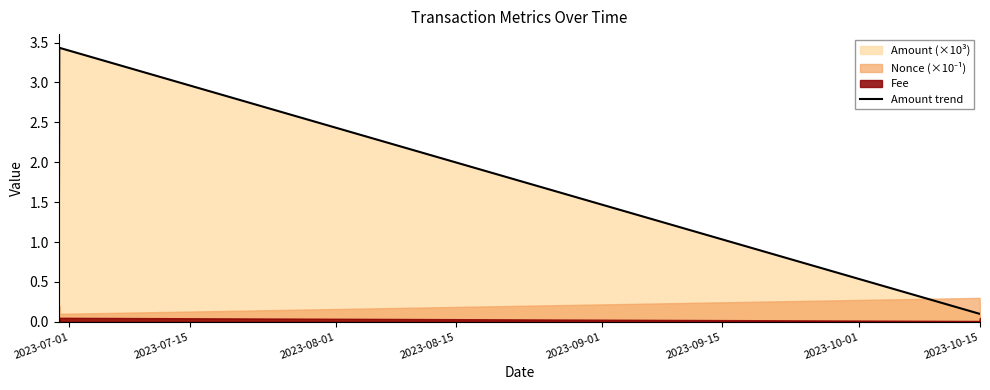

What is the highest value of the Amount trend series?

3.4